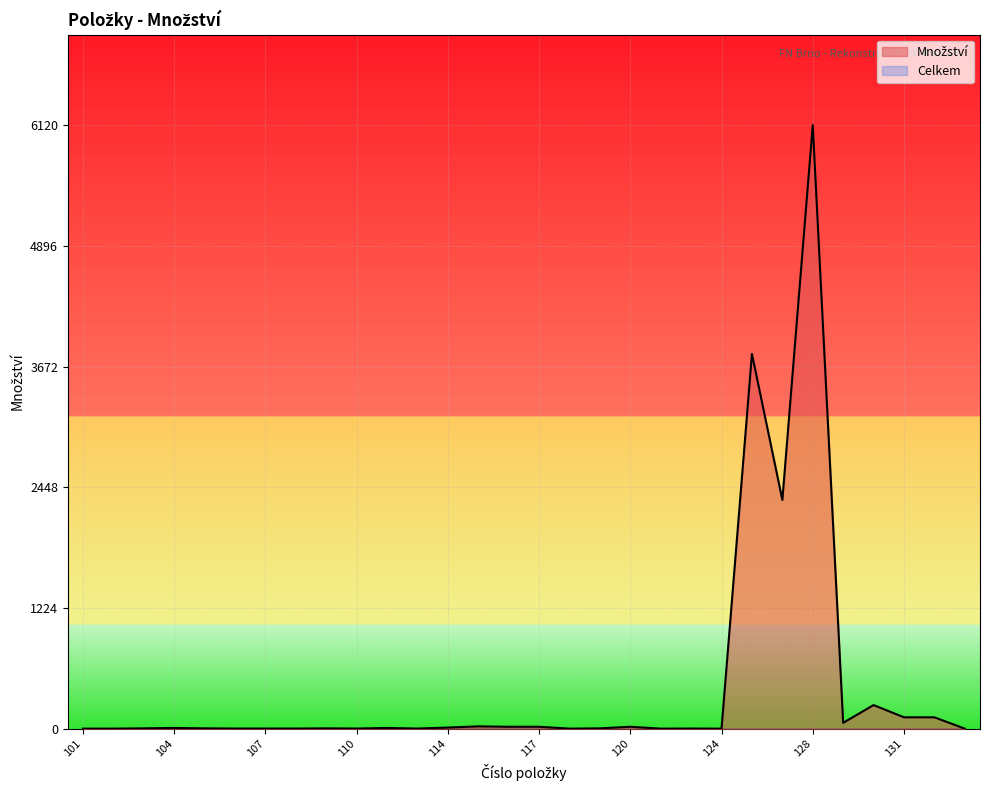

The chart shows a value of 402 at 130. True or false?

False